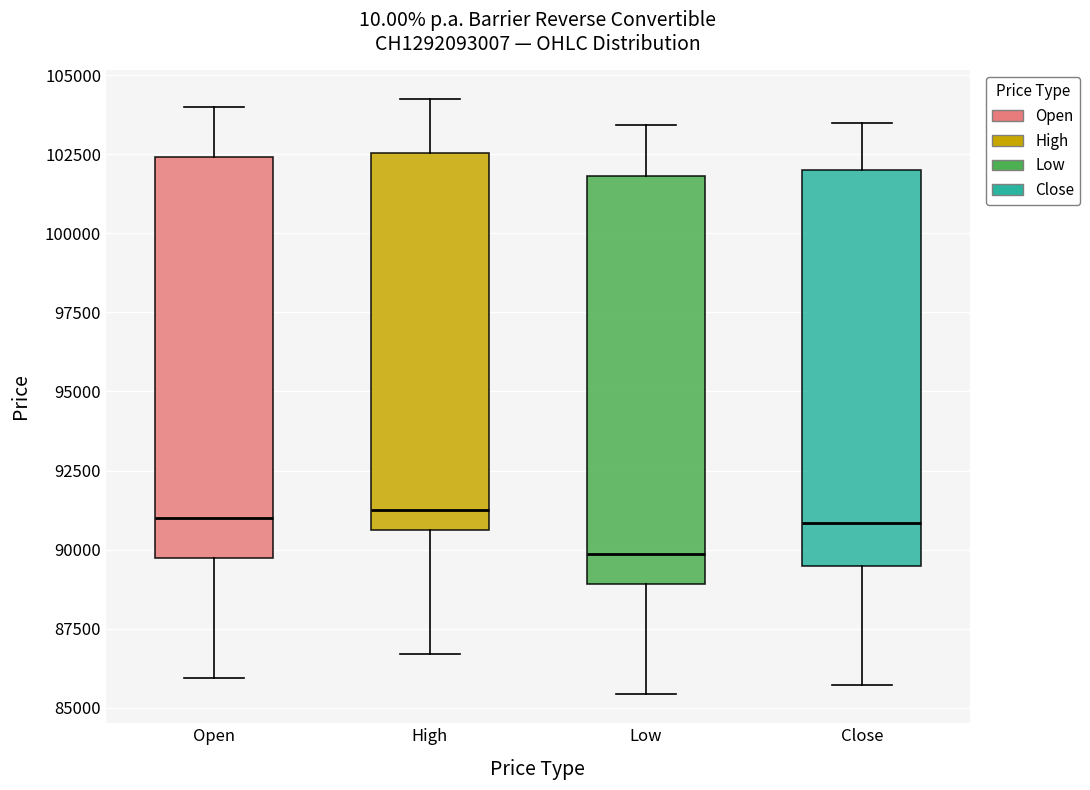

Which box has the lowest median line?

Low